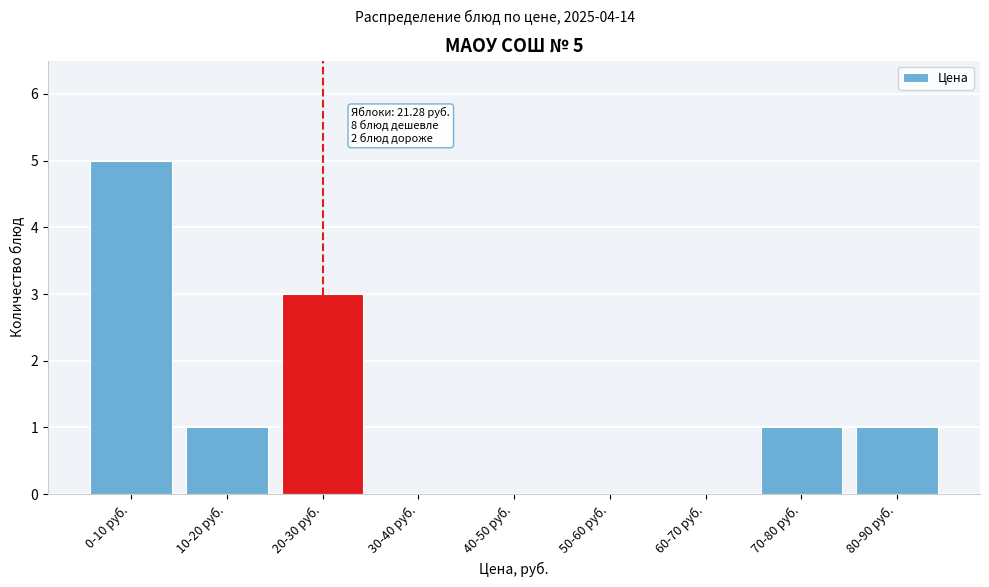

Reading left to right, transcribe all the data shown in this chart.

0-10 руб.=5	10-20 руб.=1	20-30 руб.=3	30-40 руб.=0	40-50 руб.=0	50-60 руб.=0	60-70 руб.=0	70-80 руб.=1	80-90 руб.=1